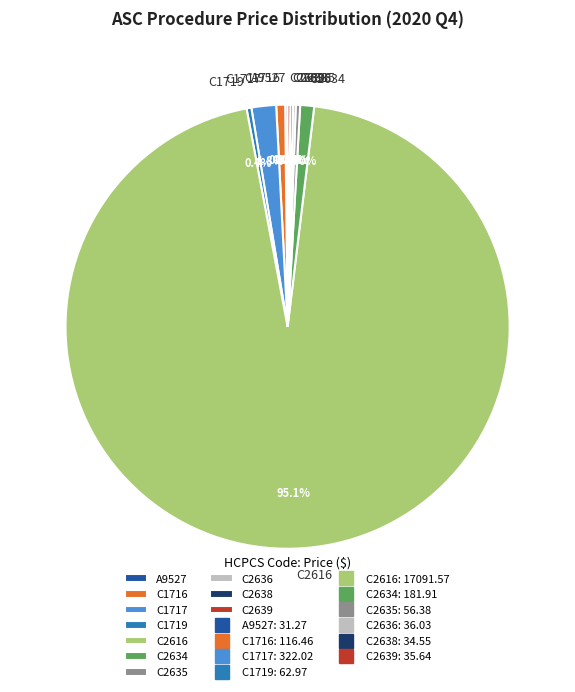

Which has a higher value, C2635 or C2634?

C2634